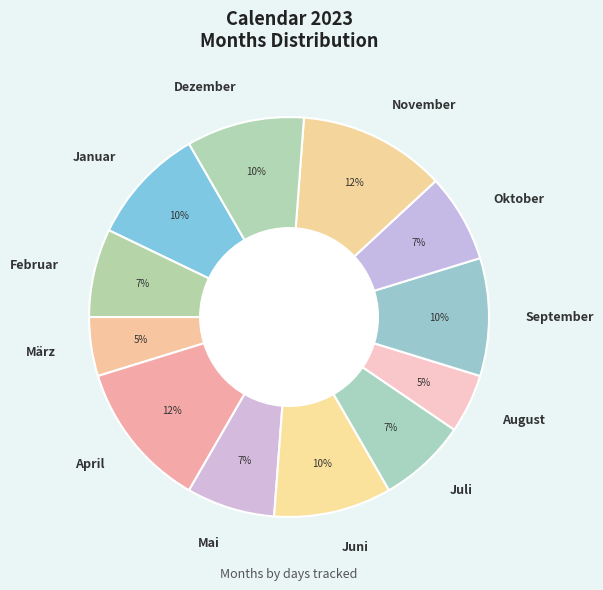

Does any single category account for the majority?

No